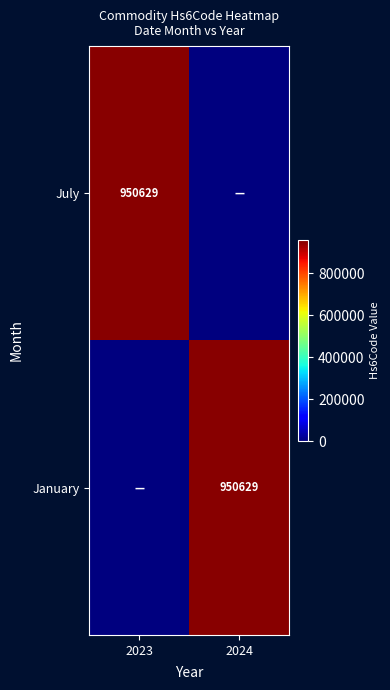

The January series shows 1552337 at 2024. True or false?

False